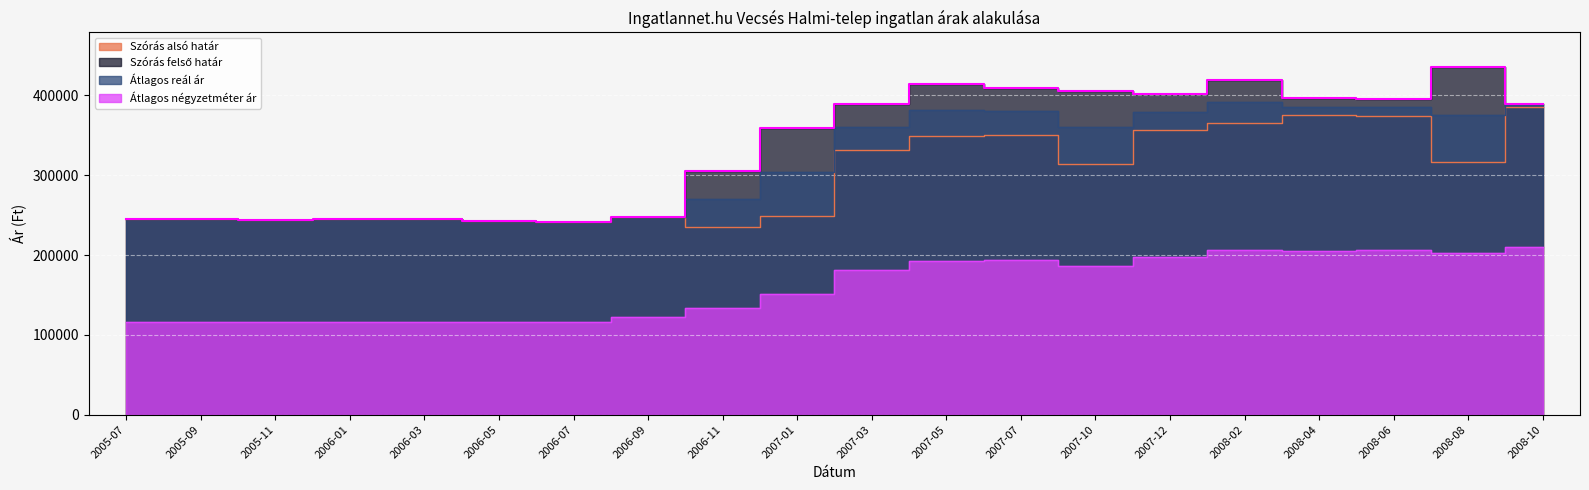

Rank the series at 2007-03 from lowest to highest value.

Átlagos négyzetméter ár, Szórás alsó határ, Átlagos reál ár, Szórás felső határ